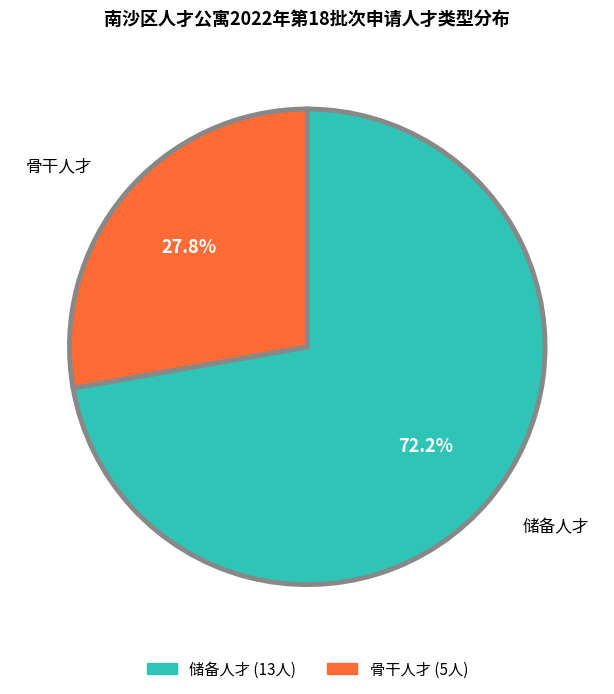

Between 储备人才 and 骨干人才, which is larger?

储备人才